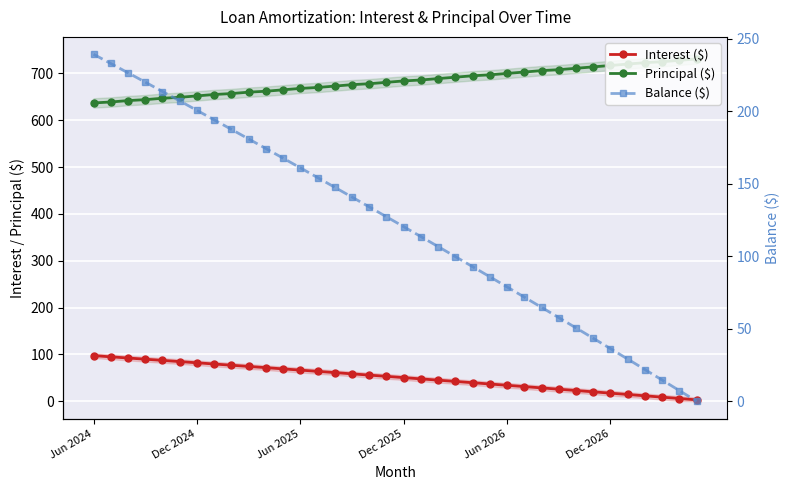

True or false: Principal ($) and Interest ($) intersect in this chart.

False